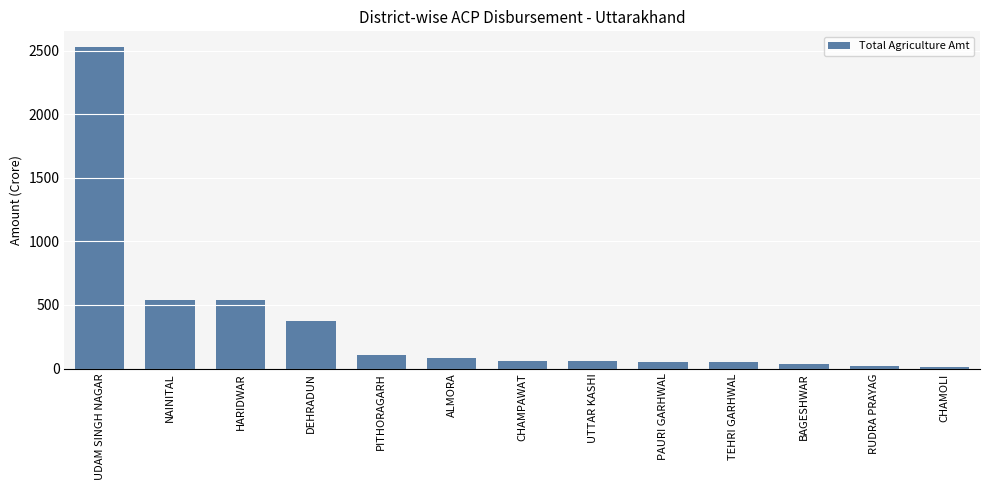

True or false: the data shows 52.3 at PAURI GARHWAL.

True